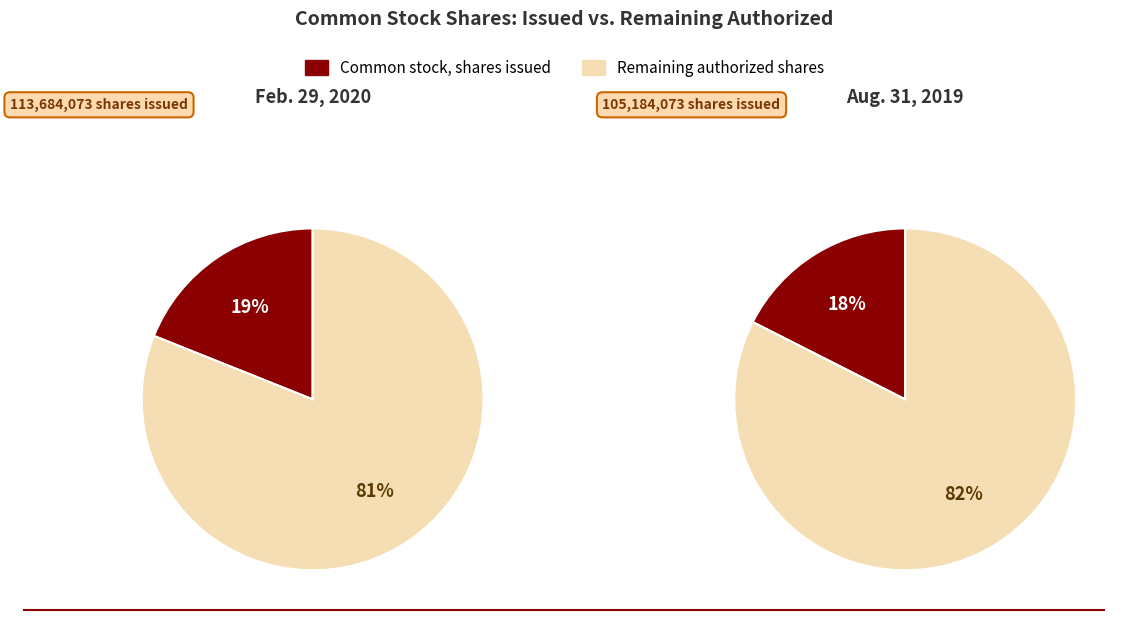

What is the smallest slice in the pie chart?

Aug. 31, 2019